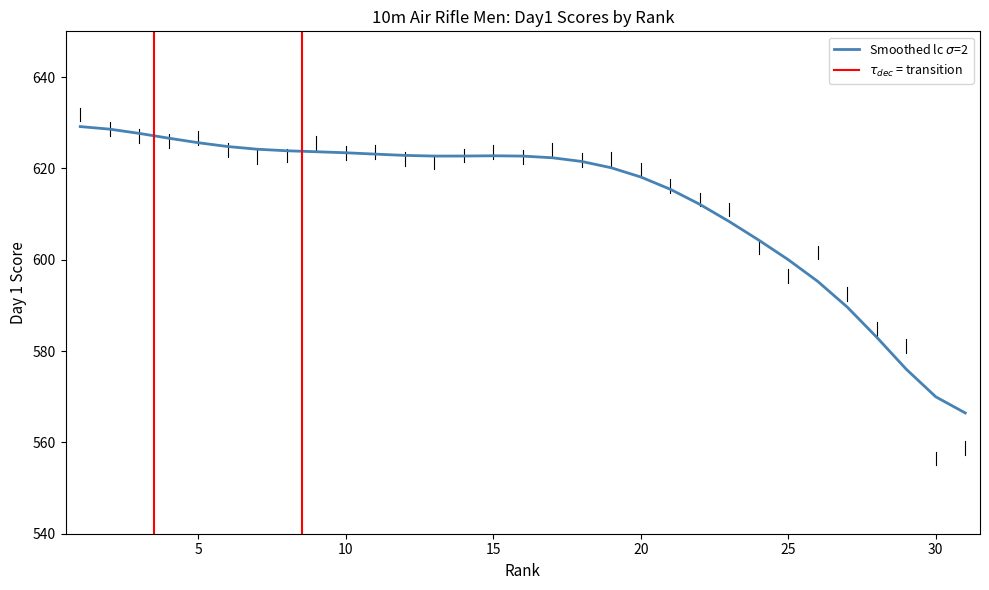

List the labels in order of value, smallest first.

31, 30, 29, 28, 27, 26, 25, 24, 23, 22, 21, 20, 19, 18, 17, 16, 13, 14, 15, 12, 11, 10, 9, 8, 7, 6, 5, 4, 3, 2, 1